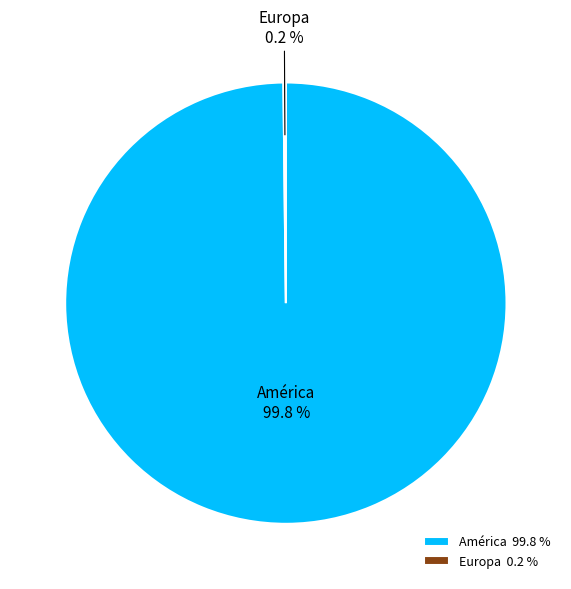

Which slice is the largest?

América